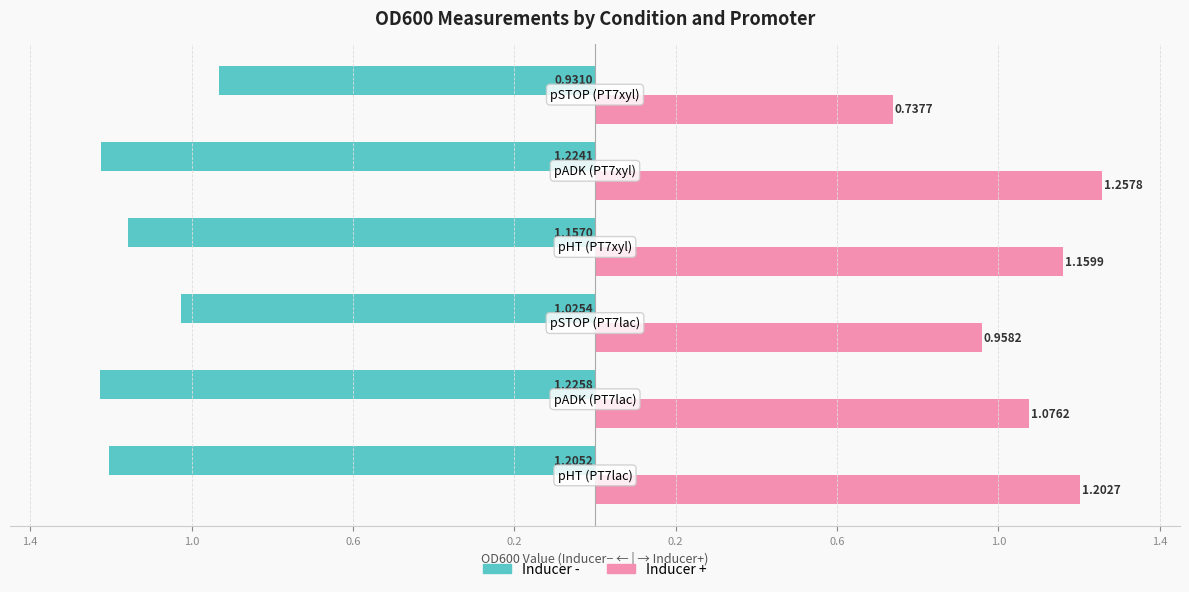

What are all the series names shown in the legend?

Inducer -, Inducer +